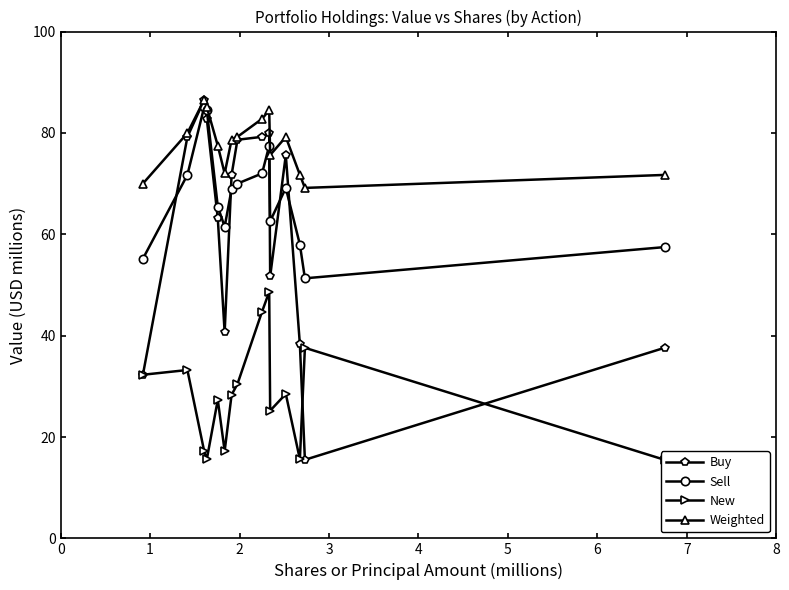

Reading left to right, list all the values displayed in this chart.

Buy: 32.3	79.2	86.5	82.8	63.2	40.6	71.7	78.6	79.2	80.0	51.7	75.6	38.3	15.5	37.6
Sell: 55.2	71.7	85.1	84.5	65.5	61.5	68.9	70.0	72.0	77.5	62.6	69.1	58.0	51.3	57.5
New: 32.3	33.2	17.2	15.6	27.3	17.2	28.3	30.5	44.7	48.6	25.2	28.5	15.6	37.6	15.5
Weighted: 70.0	80.0	86.5	85.1	77.5	72.0	78.6	79.2	82.8	84.5	75.6	79.2	71.7	69.1	71.7